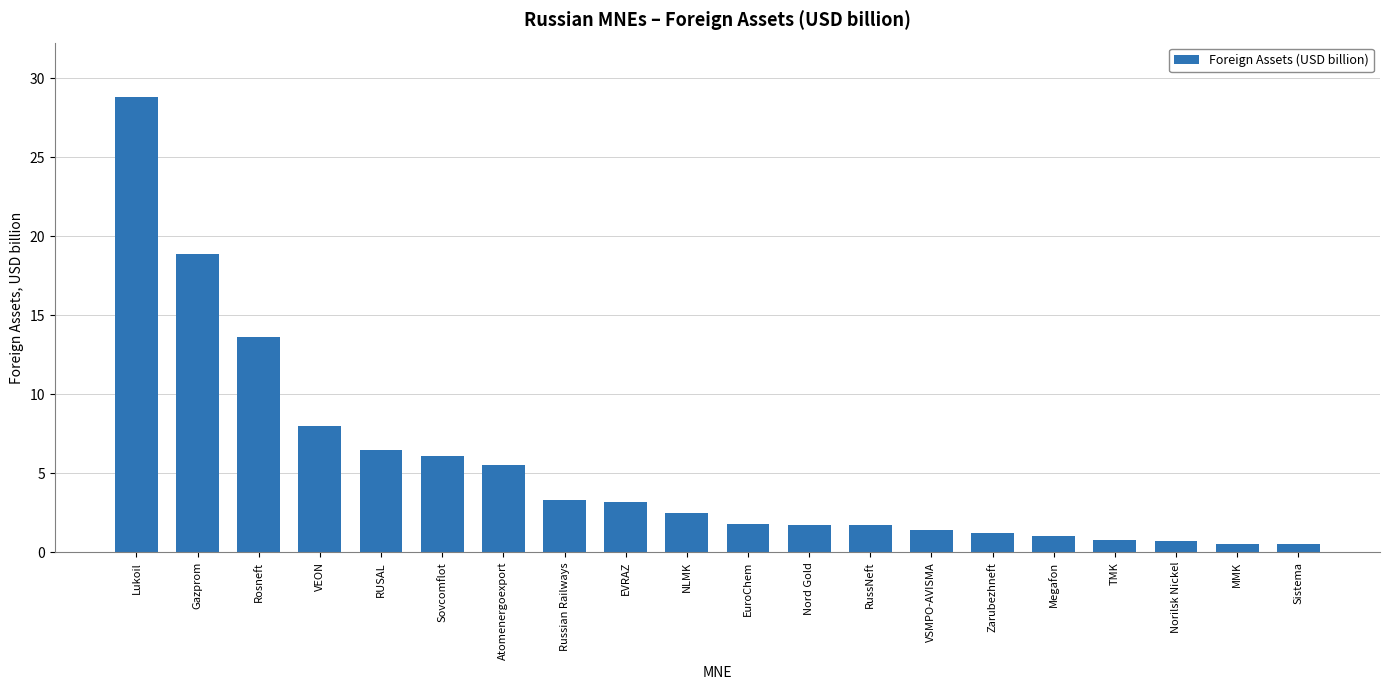

What position from the right is EuroChem?

10